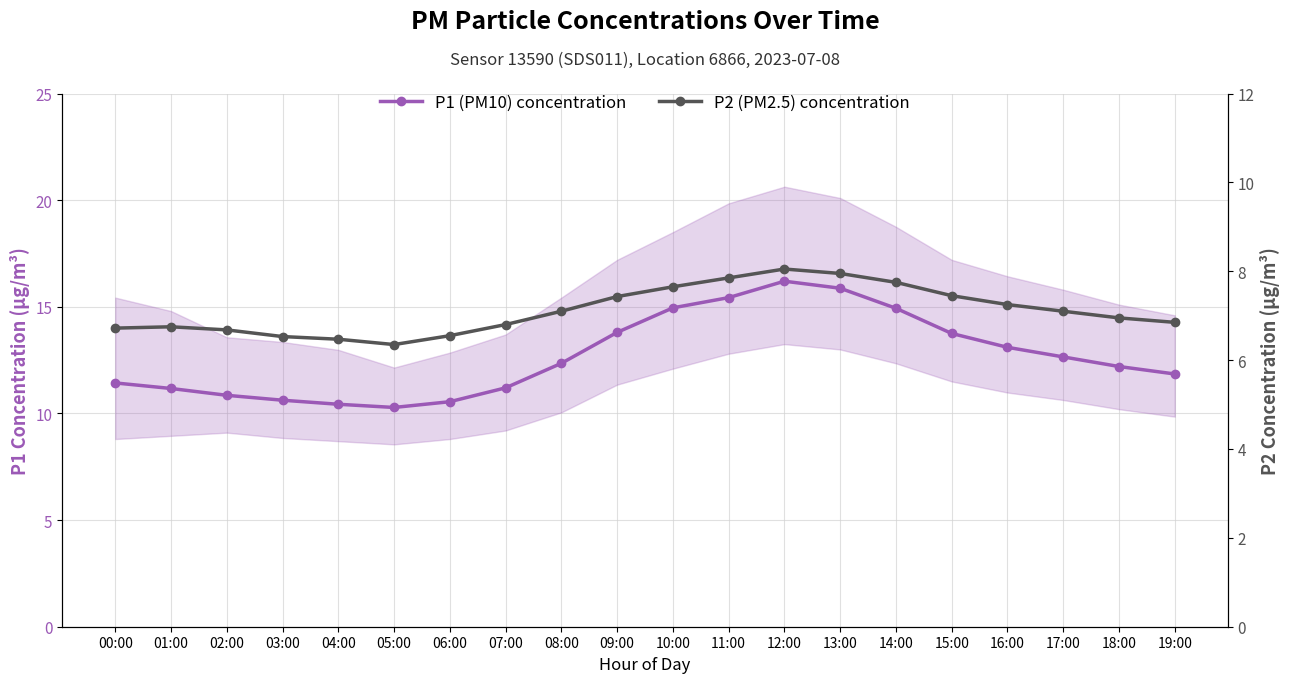

What is the sum of all P1 (PM10) concentration values?

253.6